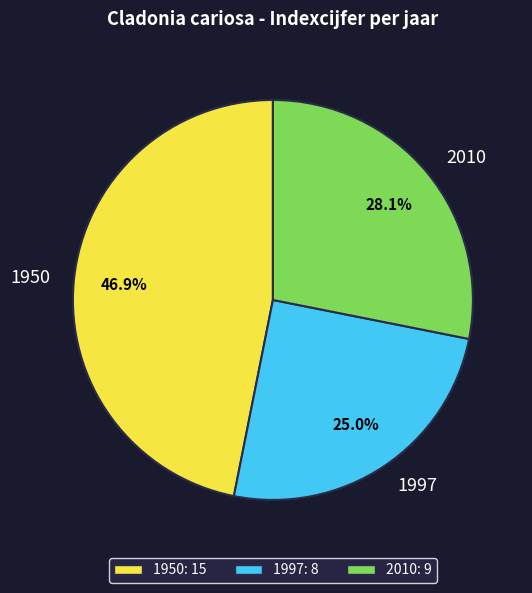

Which category has the smallest portion of the pie?

1997